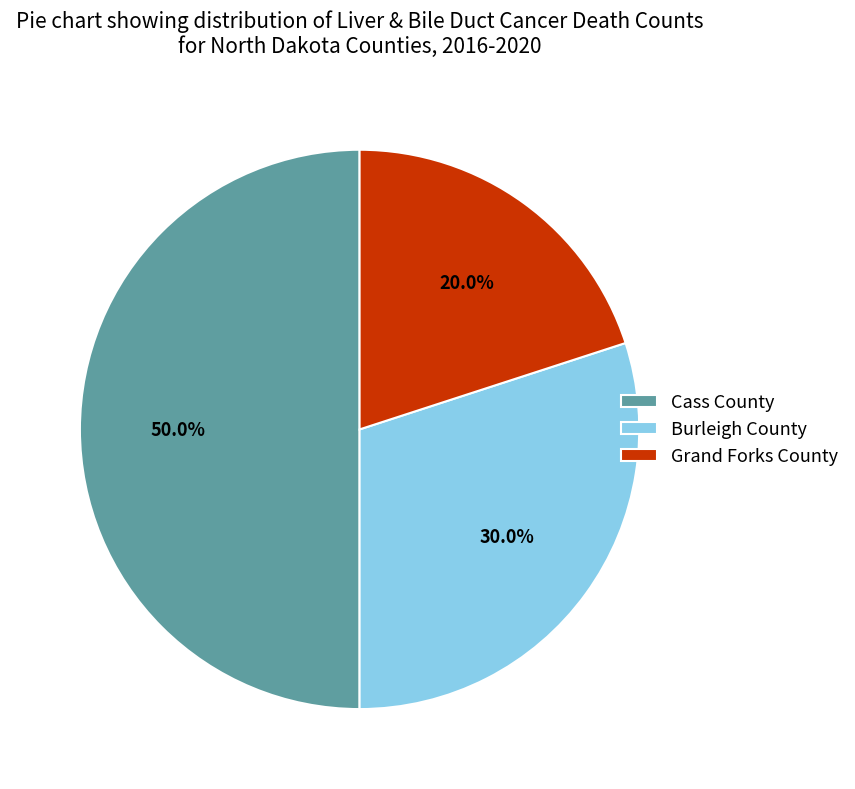

How many segments does this pie chart have?

3